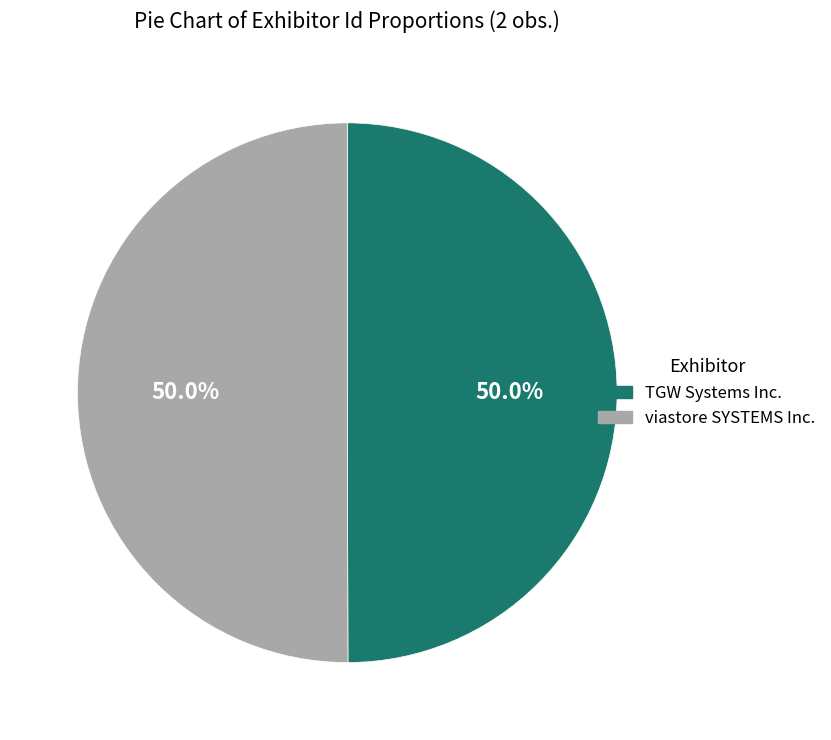

Combined, what portion of the pie is TGW Systems Inc. and viastore SYSTEMS Inc.?

100.0%